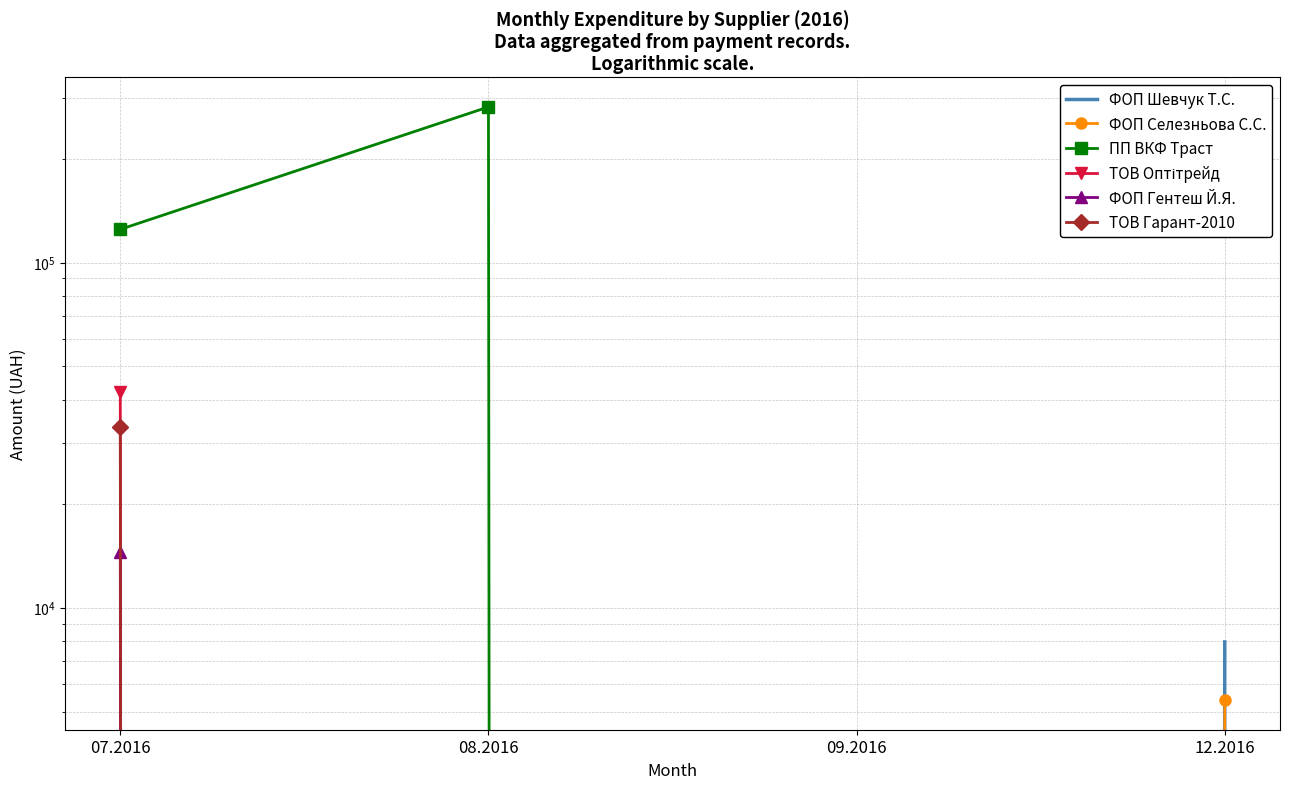

How many data points in ФОП Шевчук Т.С. are above 0?

1